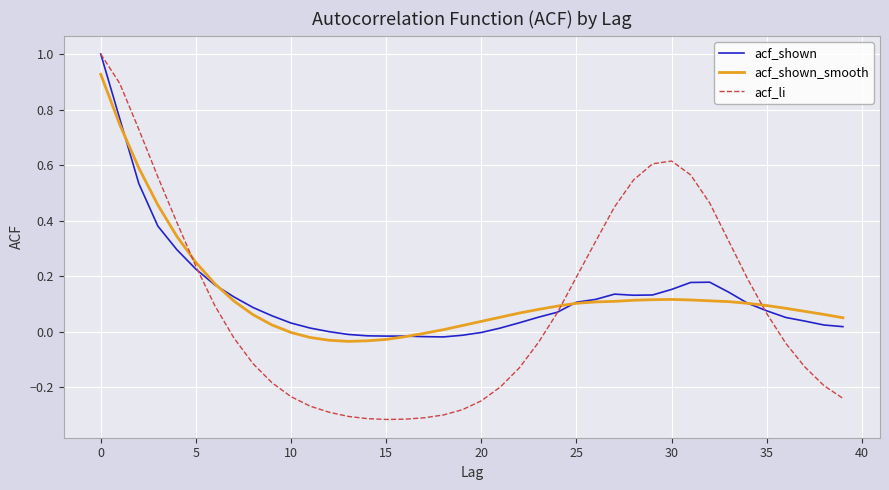

What is the highest value of the acf_li series?

1.0